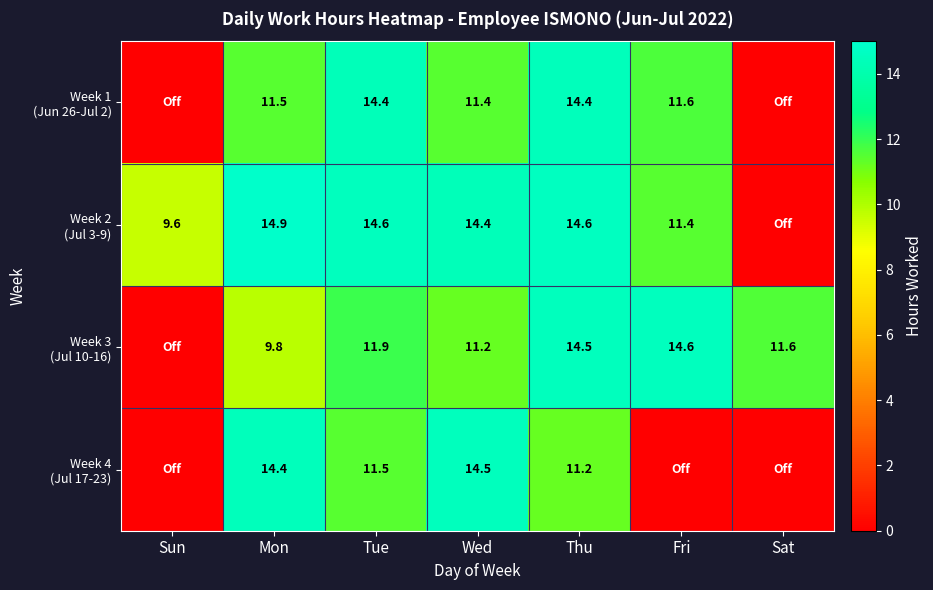

What is the total value across all series at Tue?

52.4